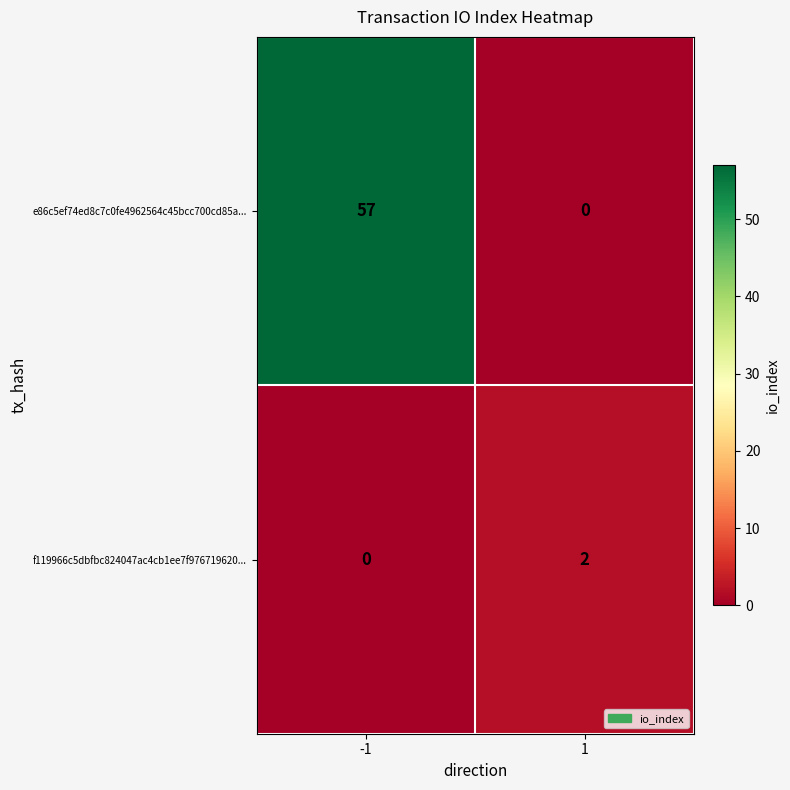

What value does the e86c5ef74ed8c7c0fe4962564c45bcc700cd85a... series have at -1, to the nearest 5?

55